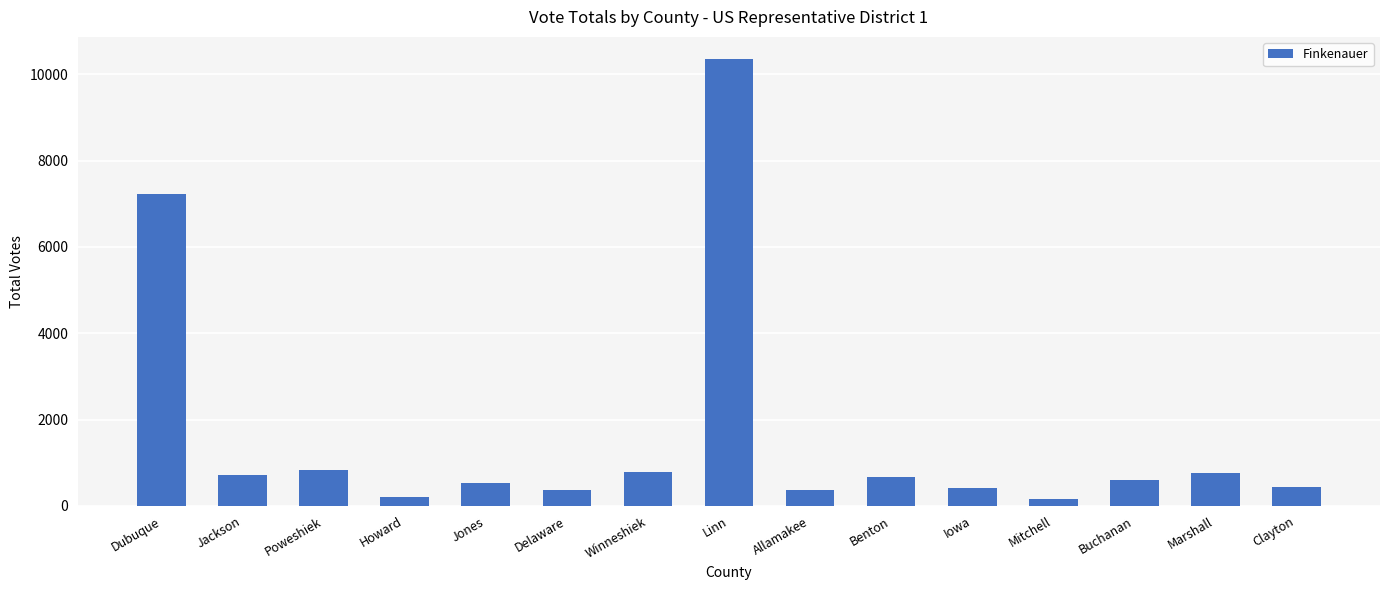

How many bars are there in total?

15